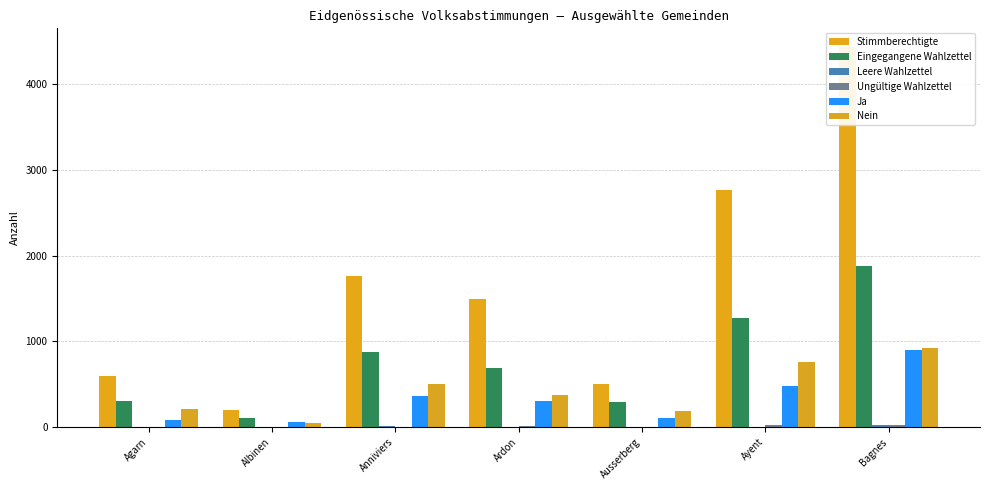

Which category has the highest value across all series?

Bagnes